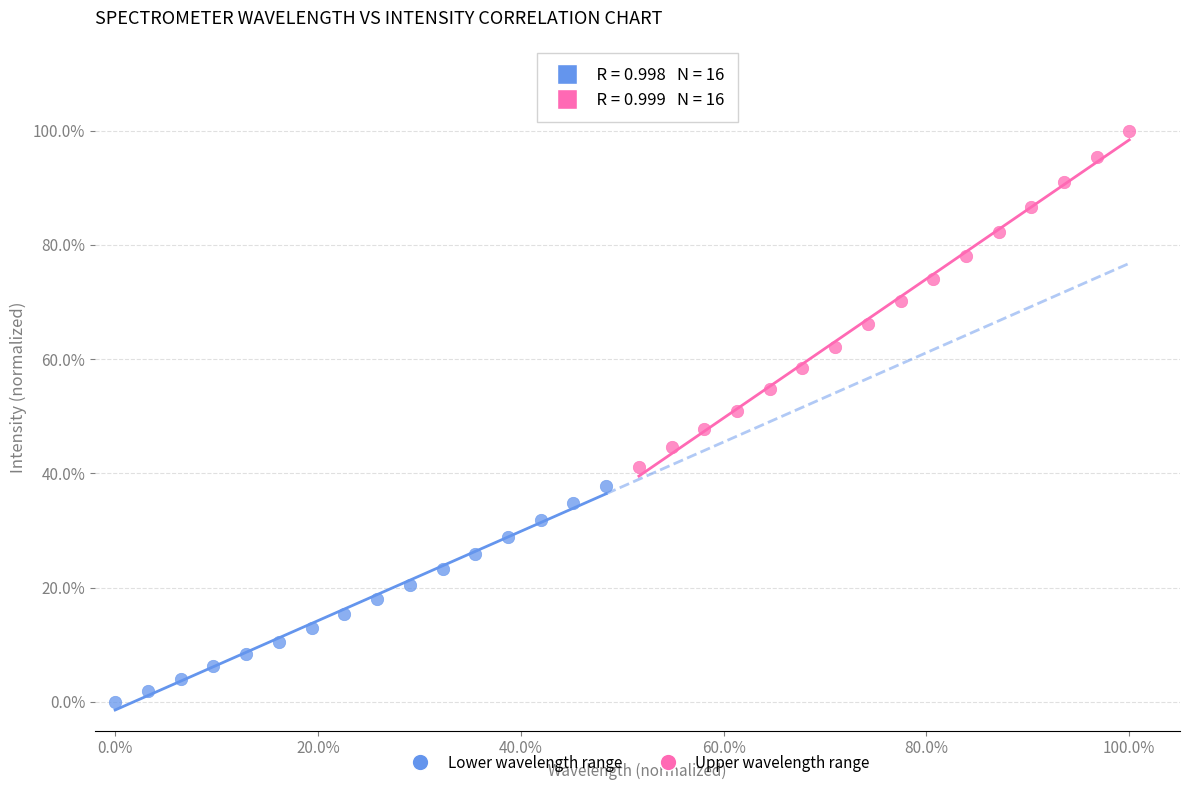

What are all the series names shown in the legend?

Lower wavelength range, Upper wavelength range